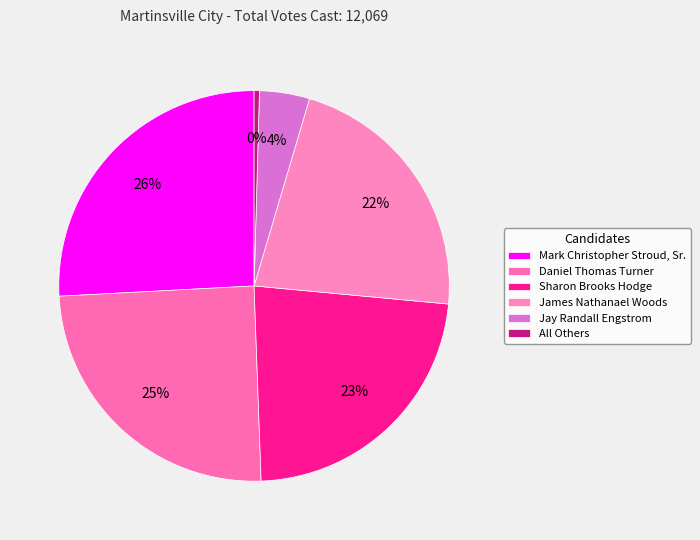

To the nearest percent, what is the combined percentage of Jay Randall Engstrom and James Nathanael Woods?

26%